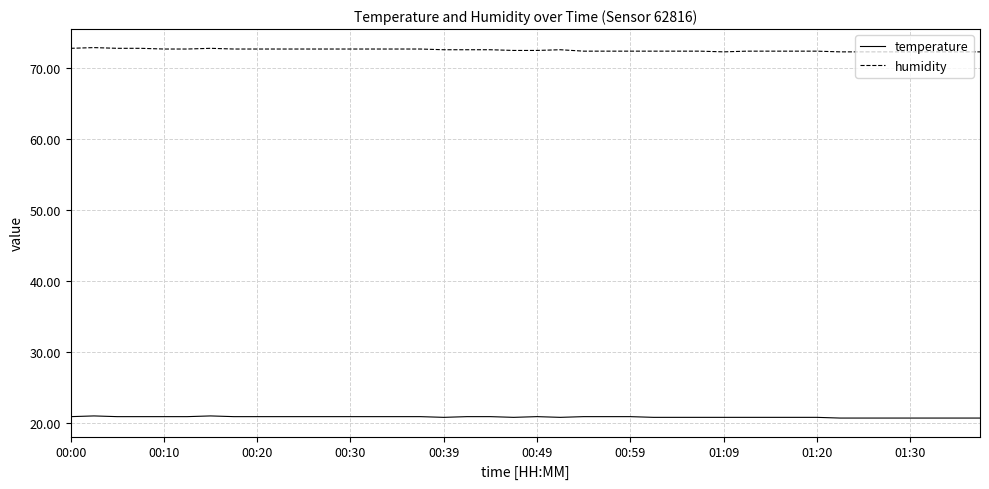

True or false: temperature and humidity intersect in this chart.

False